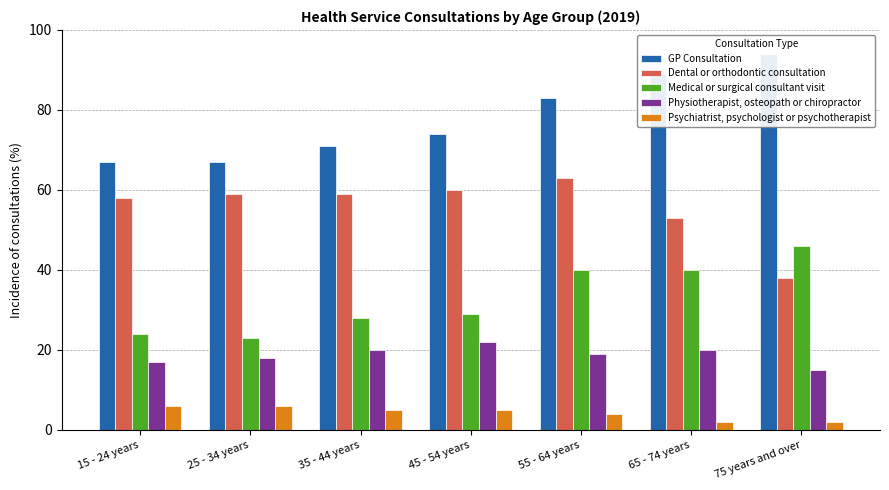

At how many categories does at least one series exceed 92?

1